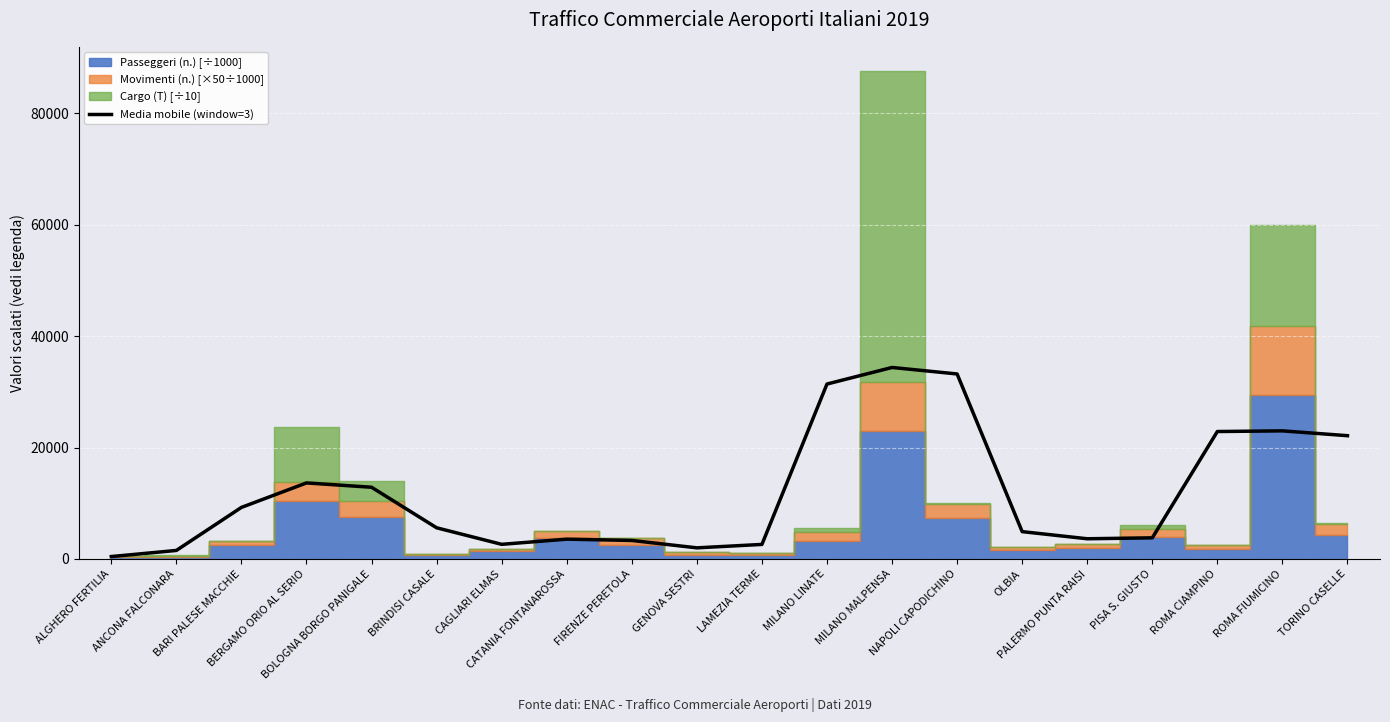

Is it true that the value at CAGLIARI ELMAS is 2630.6?

True